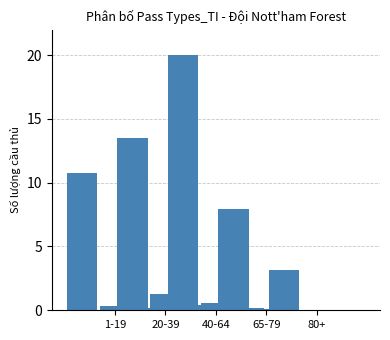

What is the total value across all series at 65-79?

8.1